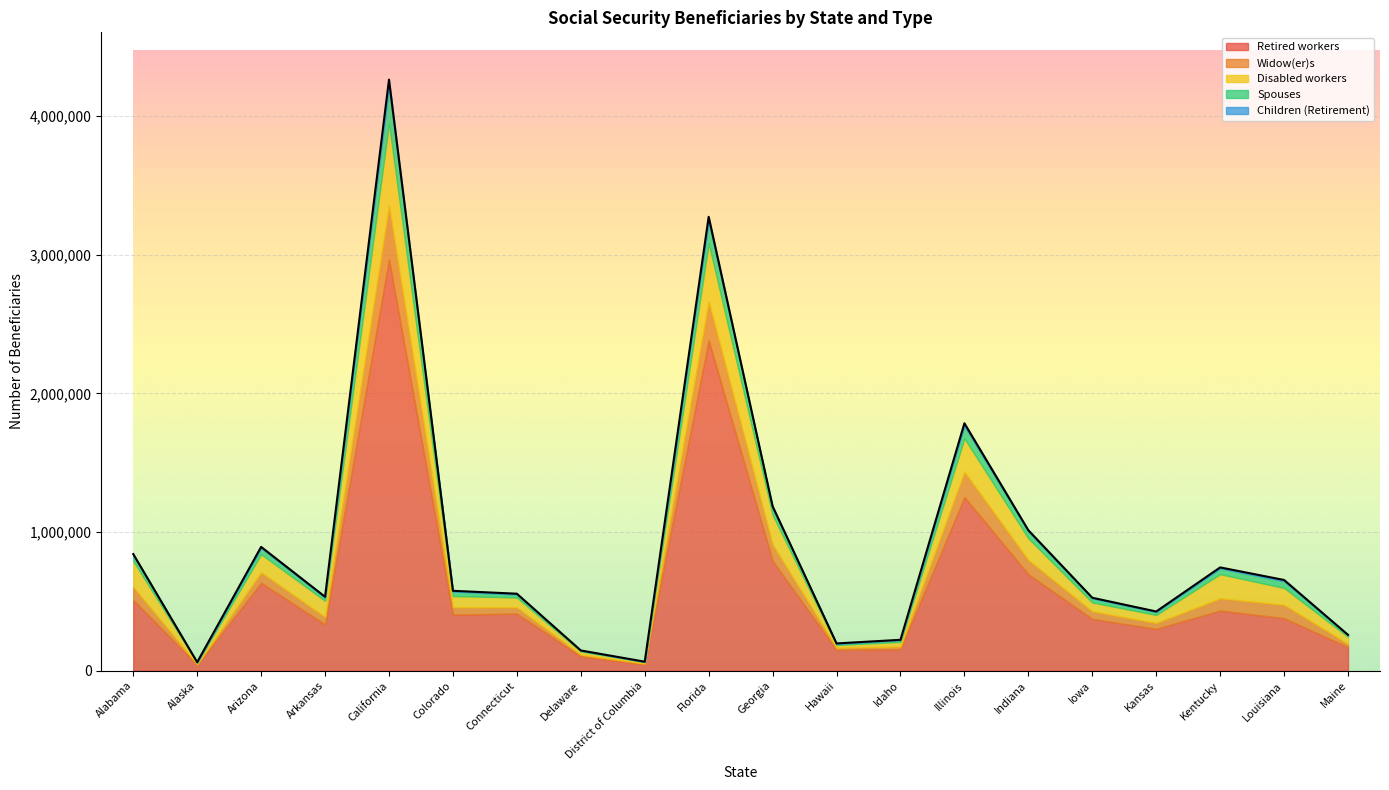

Reading right to left, list all the values displayed in this chart.

Retired workers: Maine=170502	Louisiana=378666	Kentucky=433528	Kansas=301888	Iowa=373648	Indiana=695649	Illinois=1251647	Idaho=154957	Hawaii=149938	Georgia=792398	Florida=2381491	District of Columbia=45885	Delaware=103584	Connecticut=411840	Colorado=404472	California=2966083	Arkansas=333546	Arizona=633976	Alaska=41850	Alabama=511245
Widow(er)s: Maine=23320	Louisiana=96724	Kentucky=88722	Kansas=42678	Iowa=55430	Indiana=103235	Illinois=183357	Idaho=20325	Hawaii=15601	Georgia=118629	Florida=282125	District of Columbia=5974	Delaware=12530	Connecticut=45721	Colorado=53909	California=389026	Arkansas=54626	Arizona=76100	Alaska=5099	Alabama=94203
Disabled workers: Maine=50499	Louisiana=121444	Kentucky=174341	Kansas=57676	Iowa=63349	Indiana=155901	Illinois=240685	Idaho=32867	Hawaii=19938	Georgia=212401	Florida=418498	District of Columbia=10732	Delaware=22843	Connecticut=70584	Colorado=80205	California=593492	Arkansas=115806	Arizona=130036	Alaska=10622	Alabama=186043
Spouses: Maine=12202	Louisiana=48898	Kentucky=41445	Kansas=21287	Iowa=29733	Indiana=48982	Illinois=88131	Idaho=12646	Hawaii=8300	Georgia=48920	Florida=158752	District of Columbia=1888	Delaware=5970	Connecticut=21706	Colorado=32756	California=257790	Arkansas=23750	Arizona=44683	Alaska=2620	Alabama=40044
Children (Retirement): Maine=2110	Louisiana=8628	Kentucky=6983	Kansas=3607	Iowa=4043	Indiana=9200	Illinois=20472	Idaho=2147	Hawaii=3096	Georgia=13638	Florida=32264	District of Columbia=807	Delaware=1223	Connecticut=5529	Colorado=5005	California=55887	Arkansas=5525	Arizona=8182	Alaska=1296	Alabama=9672